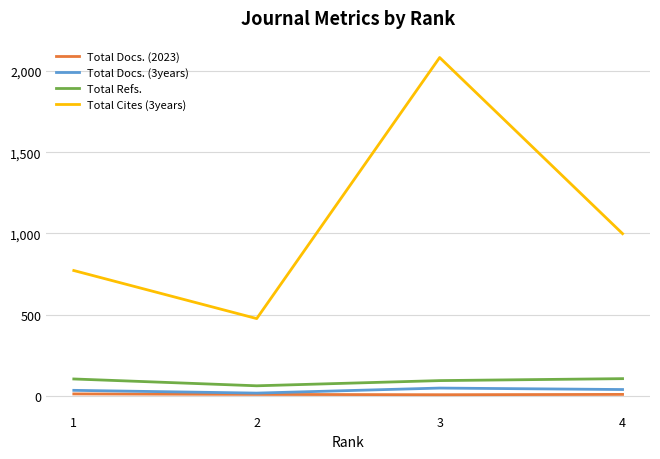

At how many categories does at least one series exceed 287?

4